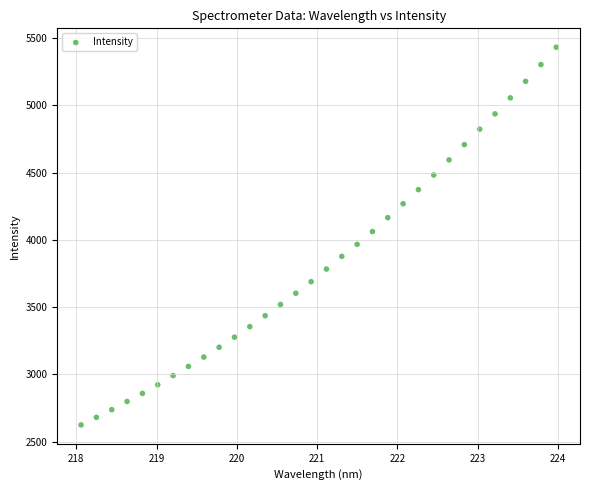

What is the range of Y values (max minus min)?

2808.1